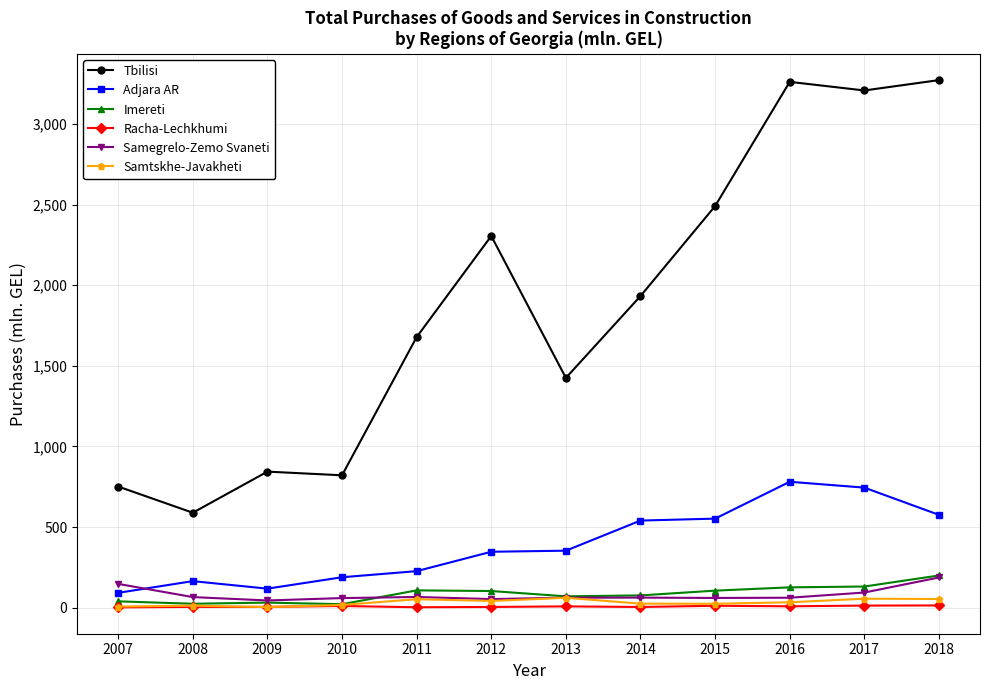

Which series has the largest total across all categories?

Tbilisi